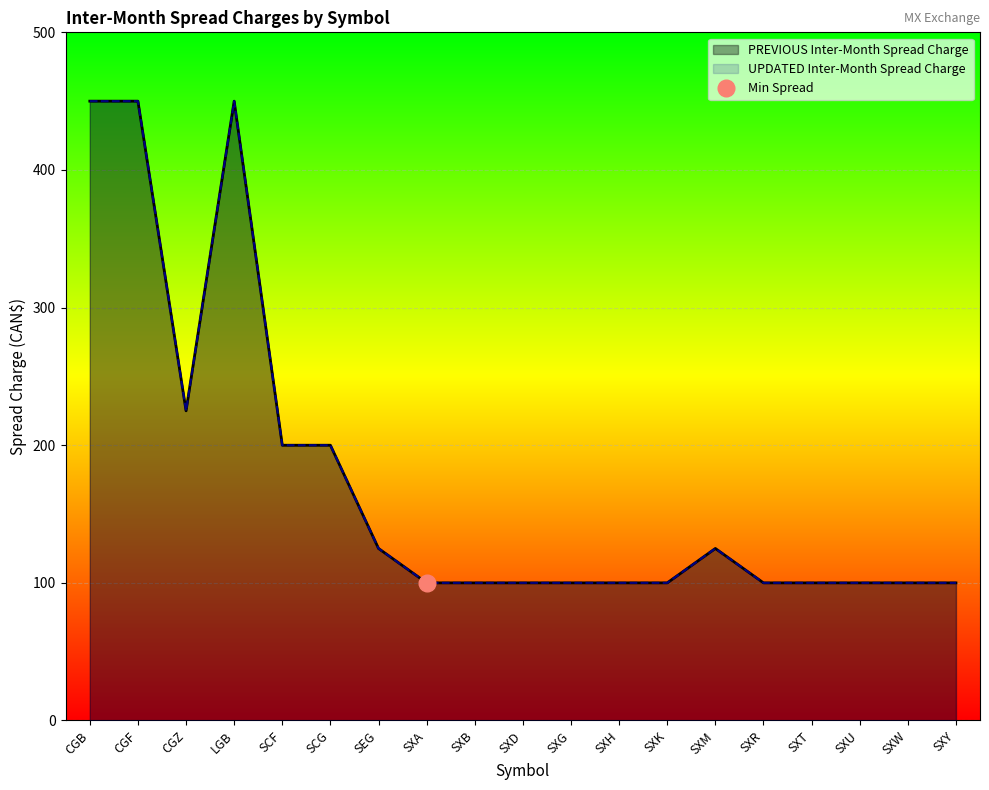

At which category does UPDATED Inter-Month Spread Charge reach its first local peak?

LGB